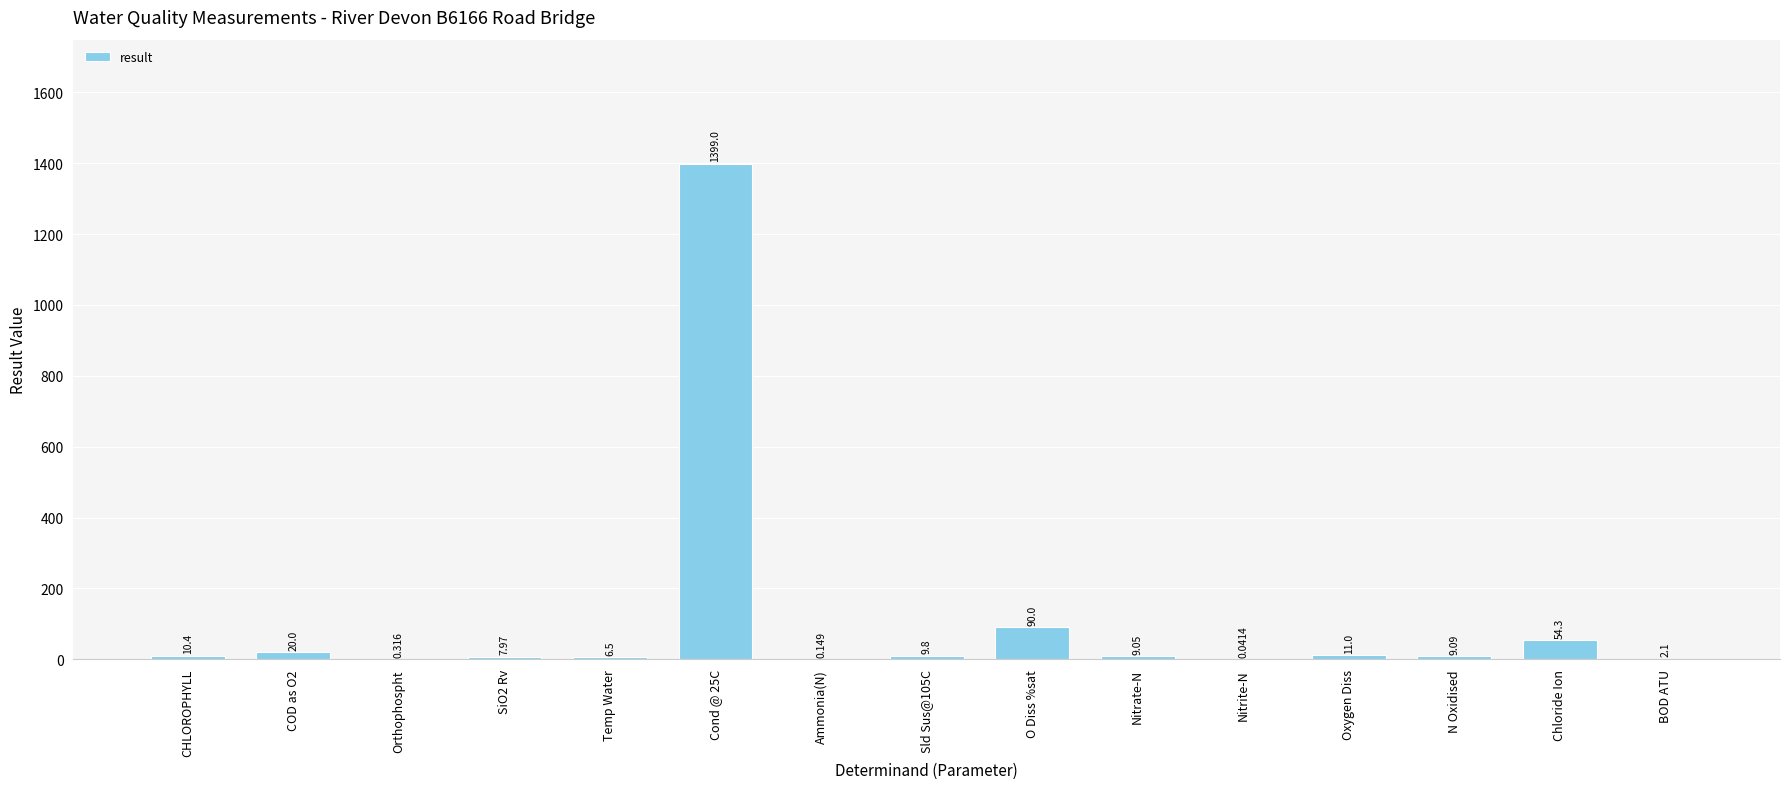

Between Temp Water and O Diss %sat, which is larger?

O Diss %sat